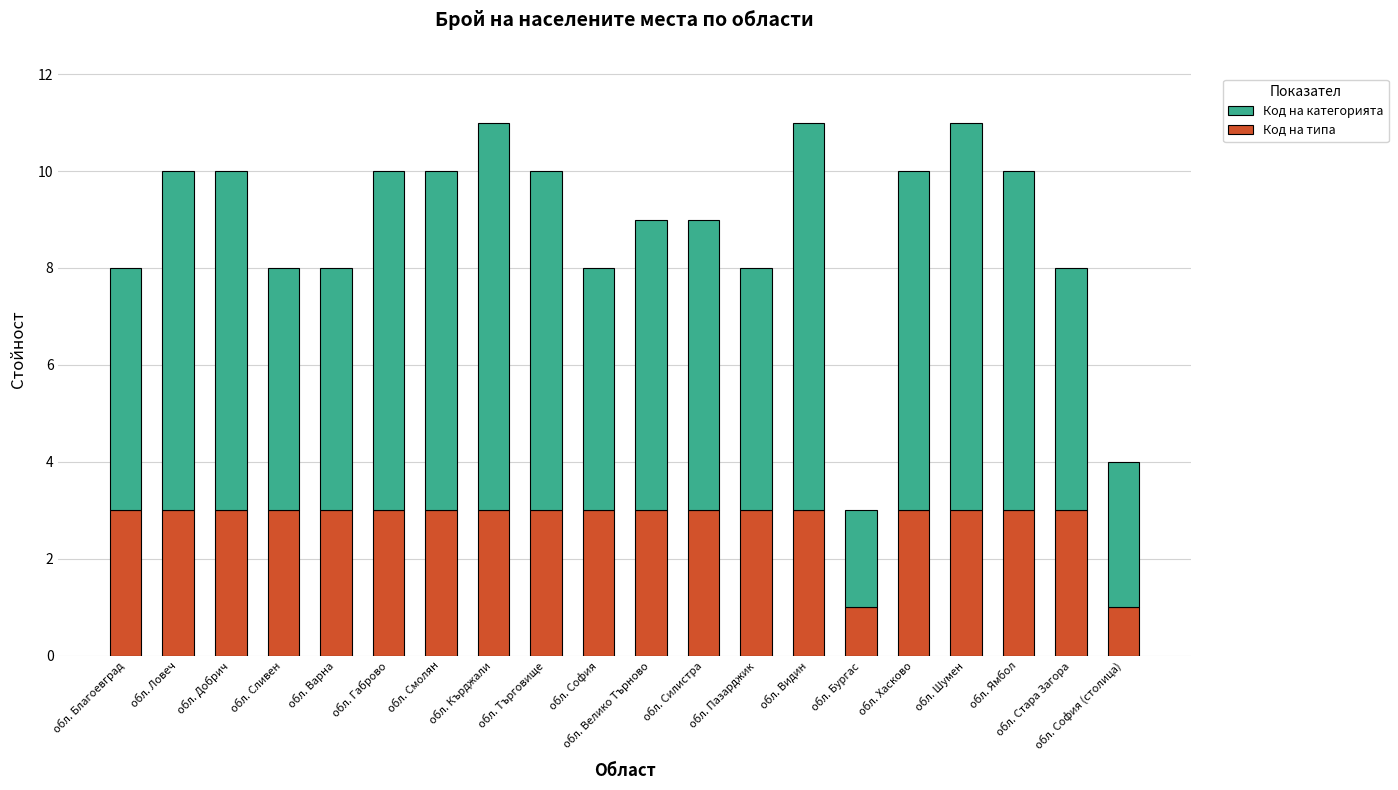

What value does the Код на типа series have at обл. Варна?

3